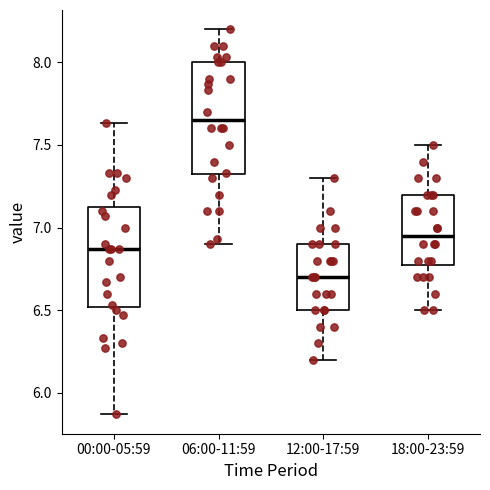

Where is the lower edge of the box for 06:00-11:59 on the y-axis? The values are not printed on the chart, so give them approximately, as read against the axis.

7.30